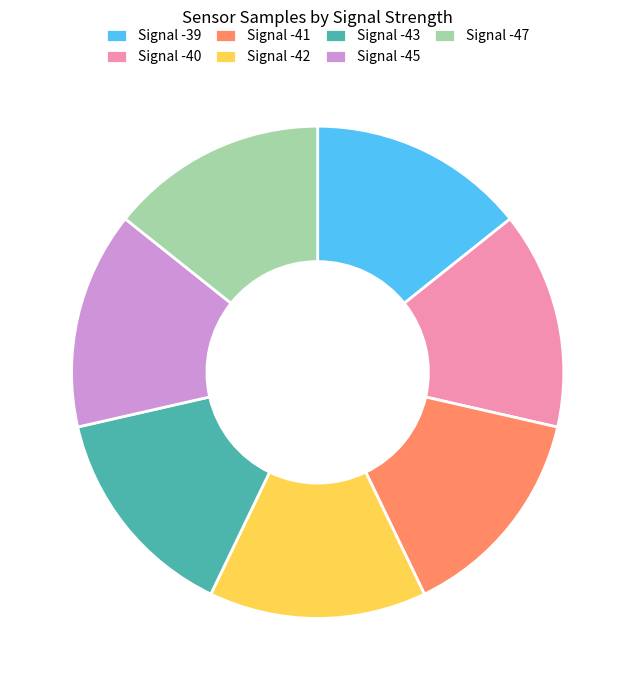

Approximately how many times larger is the value at Signal -45 compared to Signal -41?

1.0